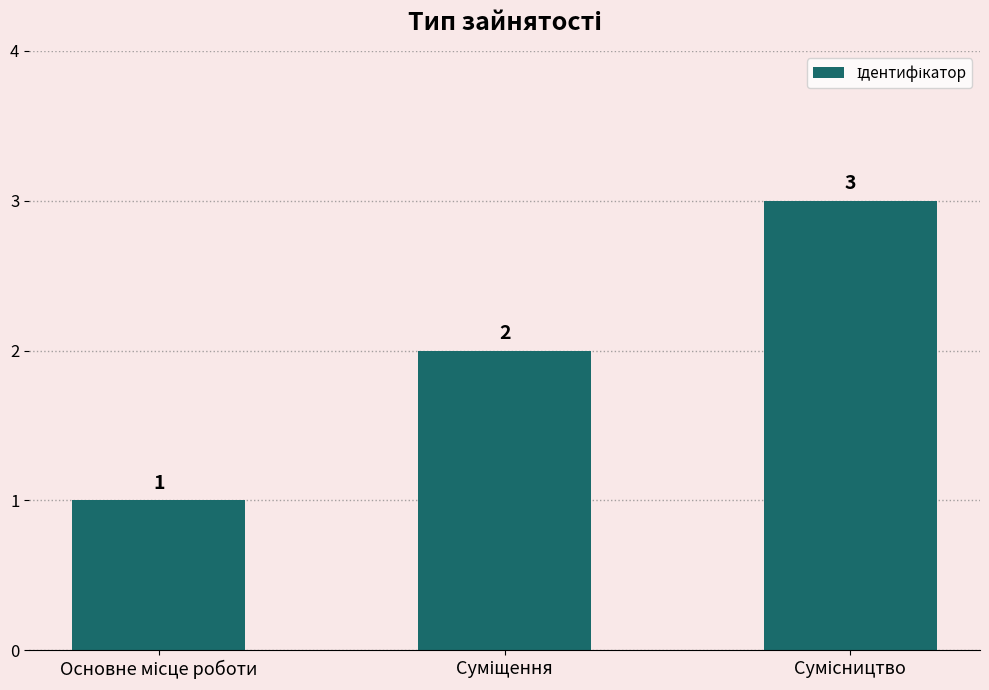

What is the value of the 3rd bar from the left?

3